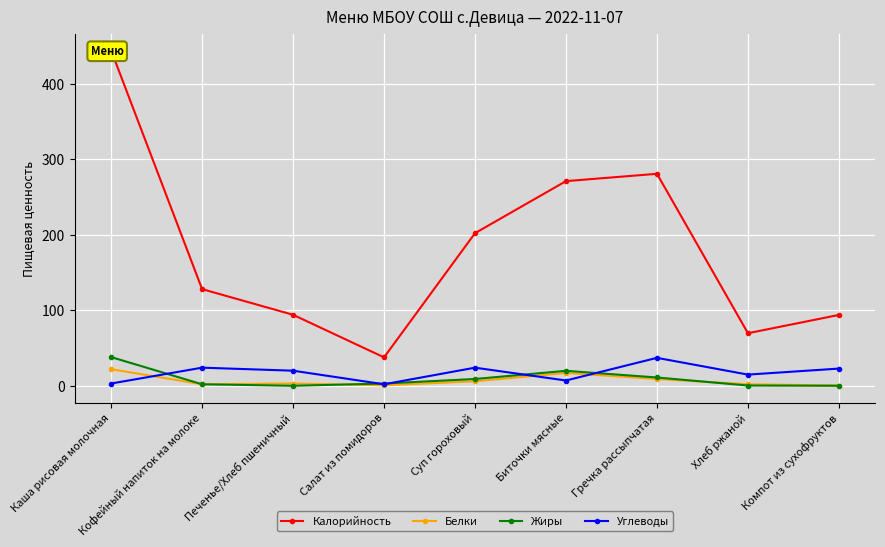

Which series has the widest spread of values?

Калорийность